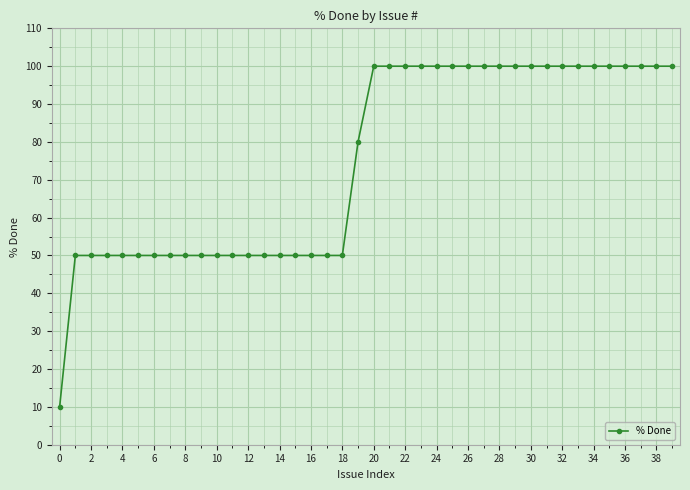

What is the value of the 32nd point from the left?

100